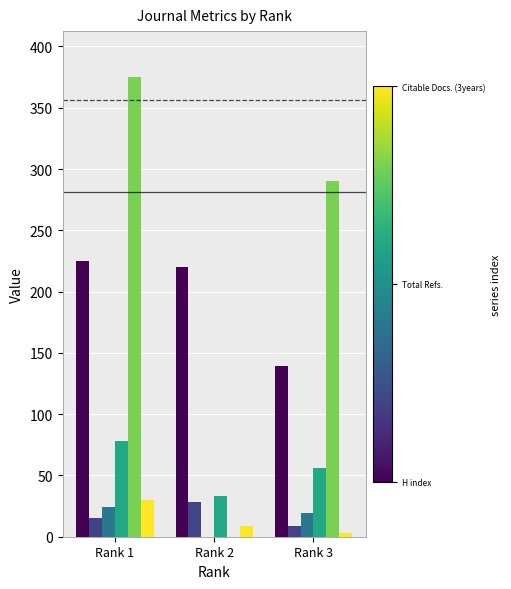

At which category is the sum across all series the highest?

Rank 1